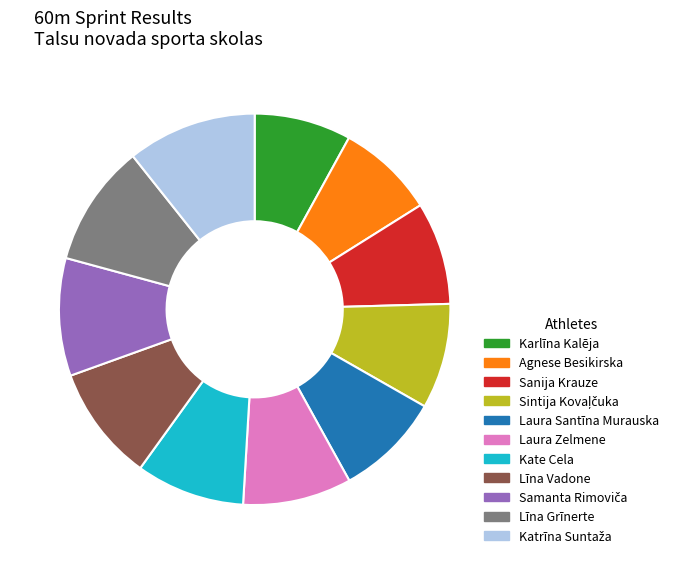

Is there a majority slice in this chart?

No